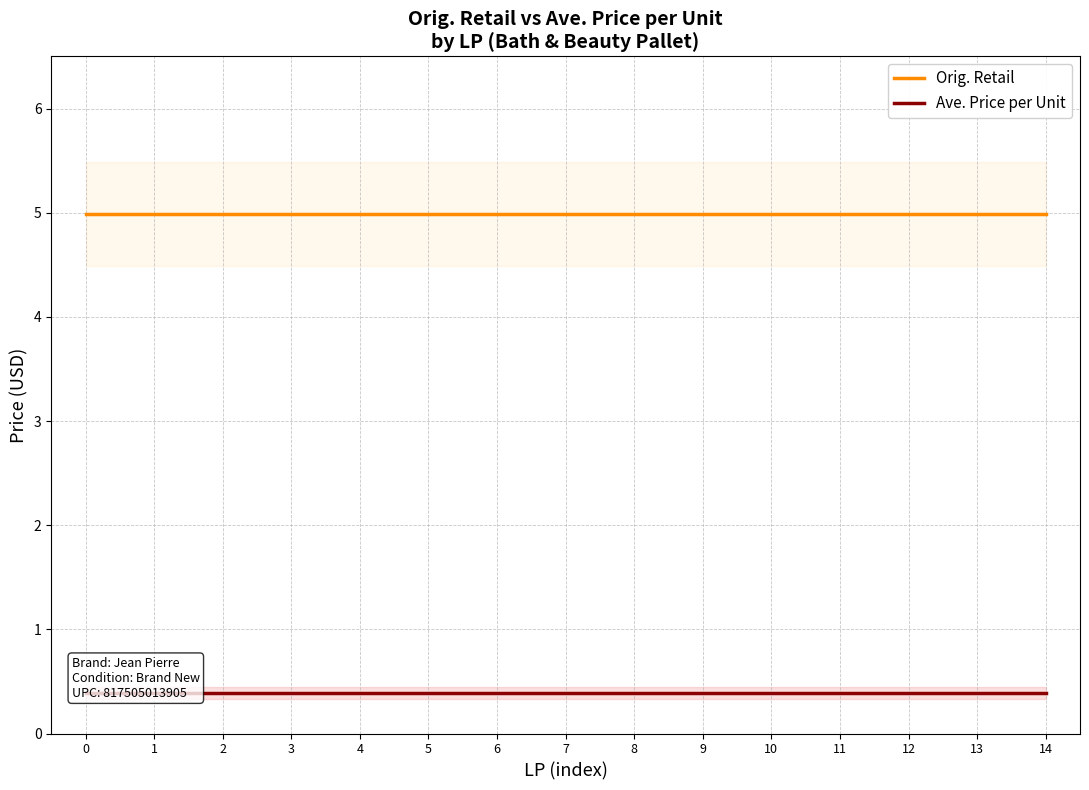

True or false: Ave. Price per Unit has a value of 0.2 at 11.

False